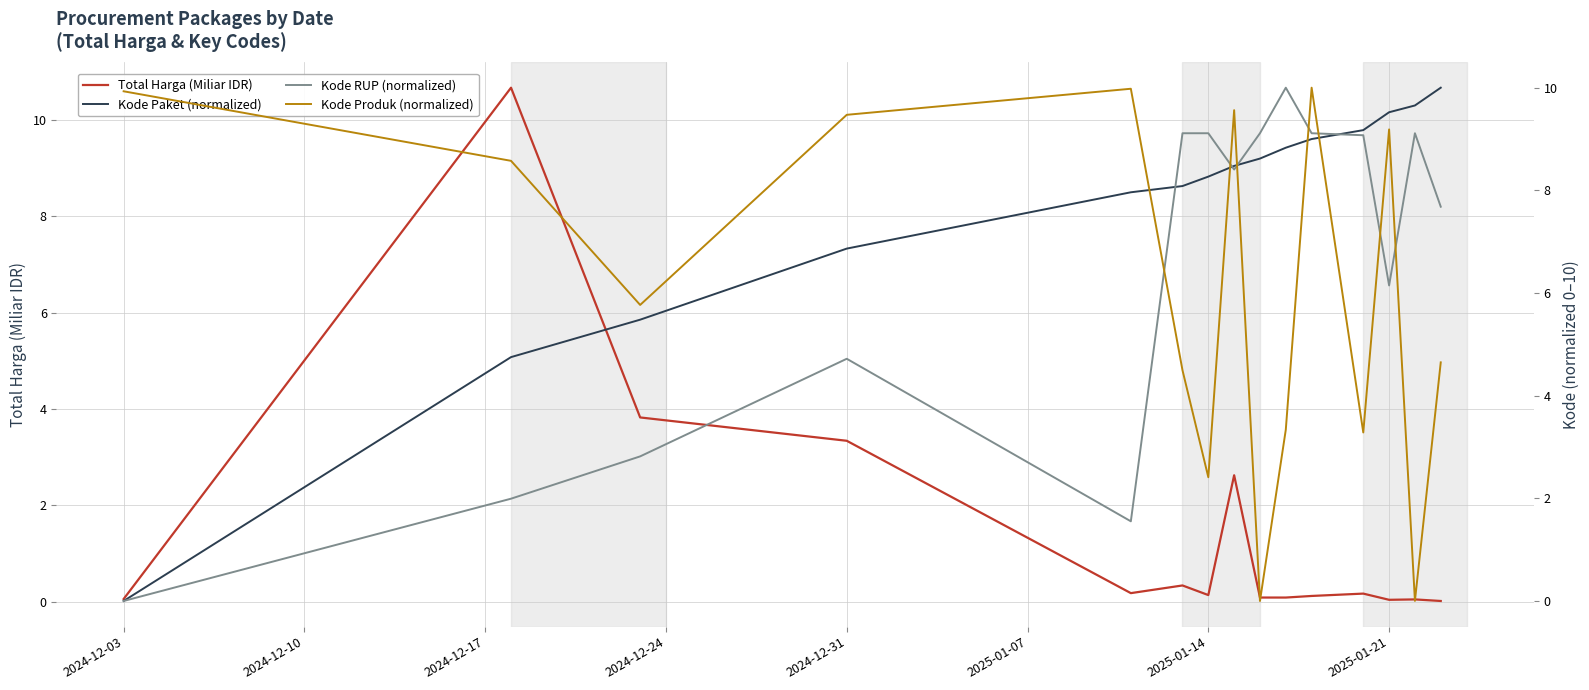

The Kode Produk (normalized) series shows 0.9 at 2025-01-14. True or false?

False